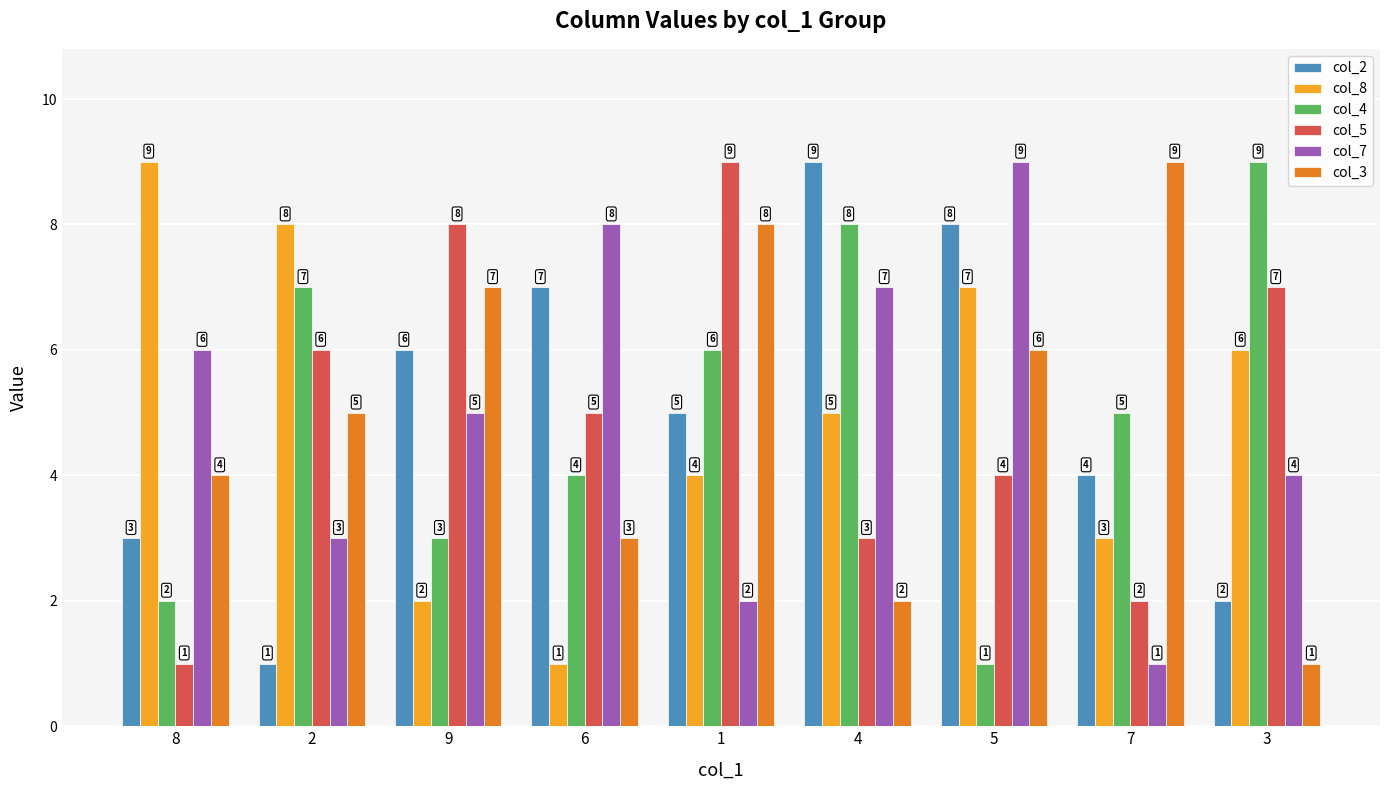

Reading right to left, list all the values displayed in this chart.

col_2: 2	4	8	9	5	7	6	1	3
col_8: 6	3	7	5	4	1	2	8	9
col_4: 9	5	1	8	6	4	3	7	2
col_5: 7	2	4	3	9	5	8	6	1
col_7: 4	1	9	7	2	8	5	3	6
col_3: 1	9	6	2	8	3	7	5	4